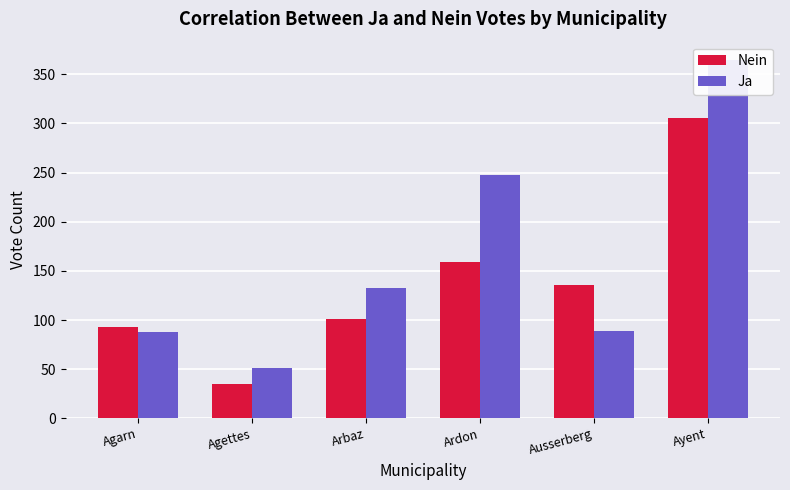

What is the value of the Ja bar at the 3rd from the left?

133